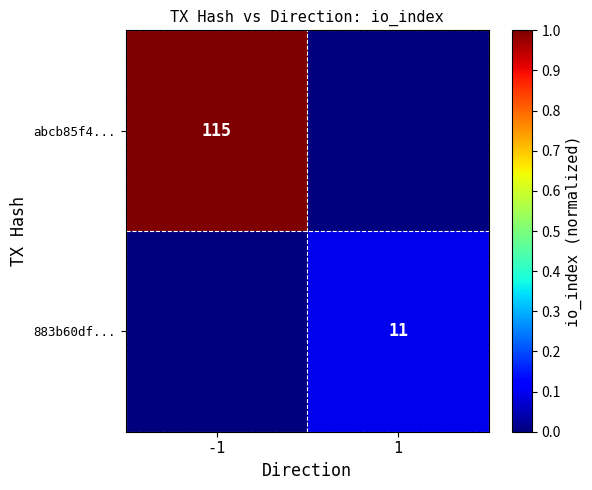

How many categories are shown in the chart?

2